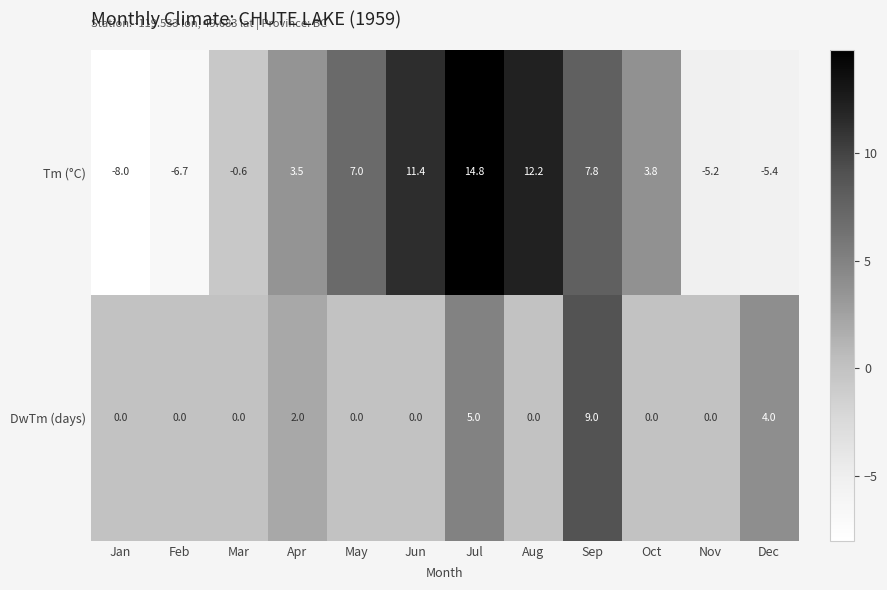

Count the number of data series in this chart.

2